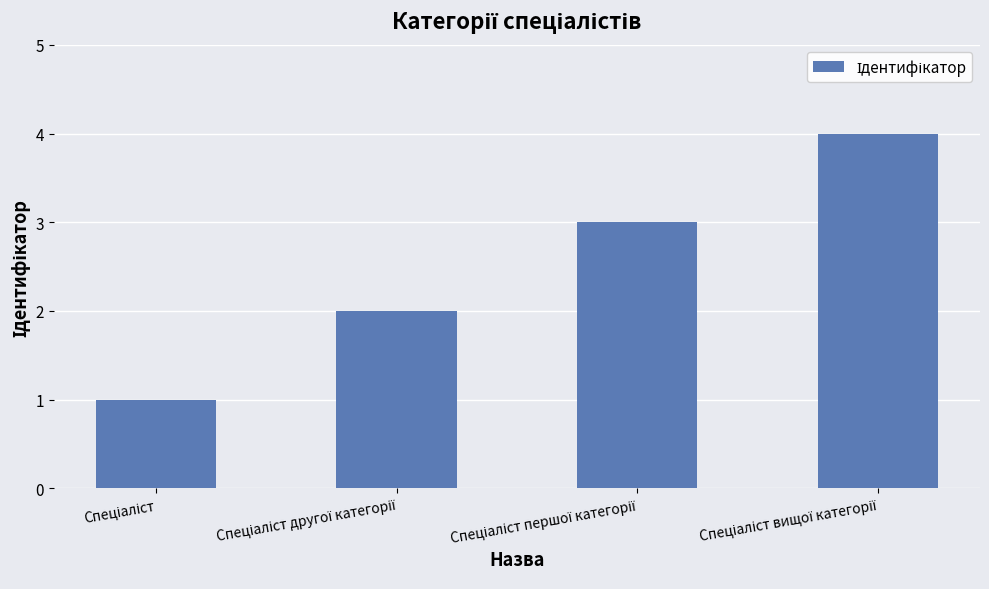

What is the difference between the maximum and minimum values?

3